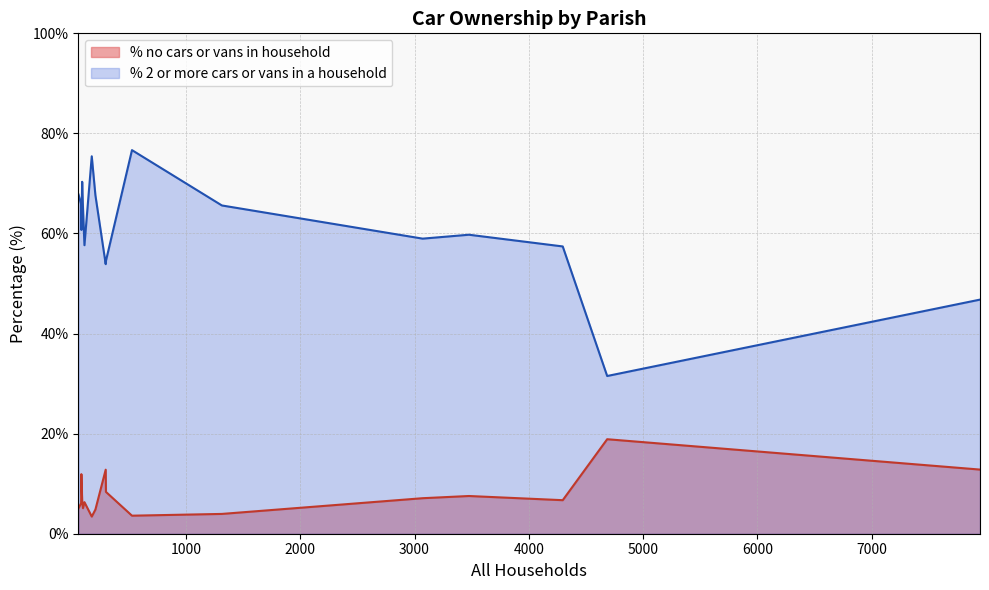

List the series in order of their overall mean, lowest first.

% no cars or vans in household, % 2 or more cars or vans in a household